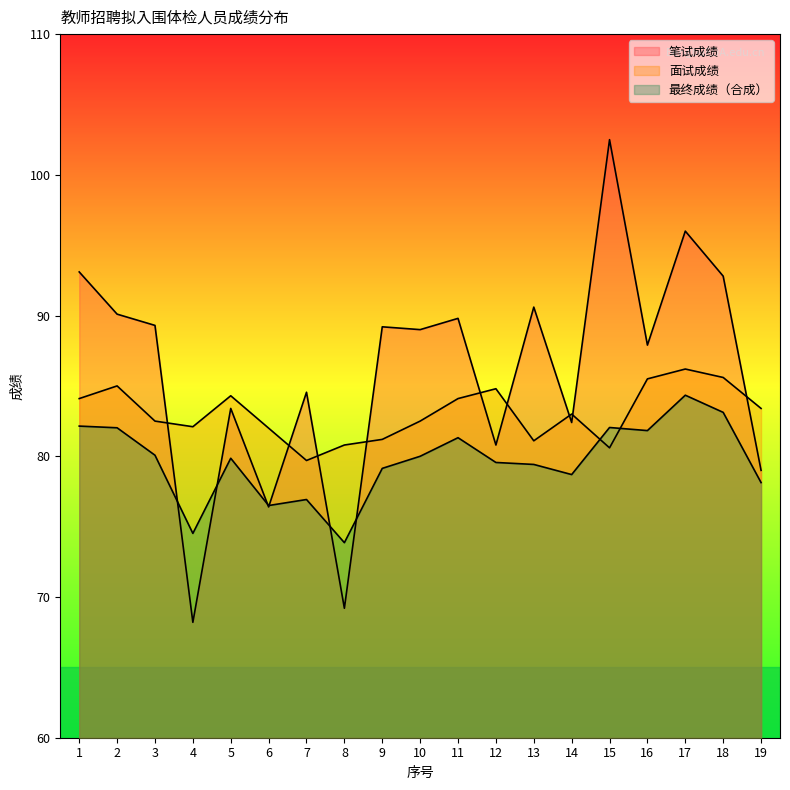

Where is 面试成绩 nearest to the value 82?

6